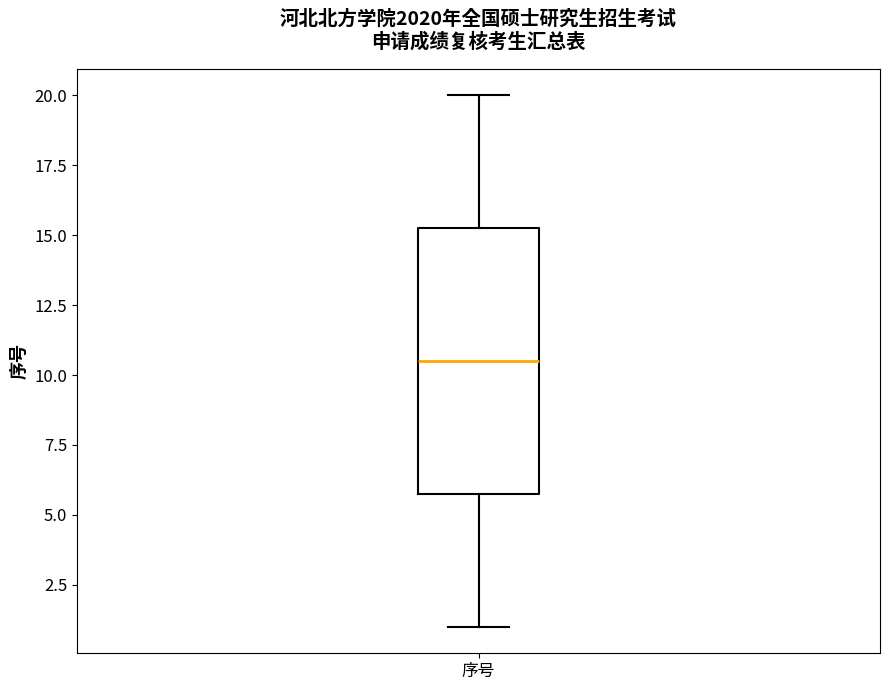

Read this box plot against the y-axis: the position of the median line, the range covered by the box, and the ends of both whiskers. The values are not printed on the chart, so give them approximately, as read against the axis.

median 10.5, box 6.0 to 15.5, whiskers 1.0 to 20.0